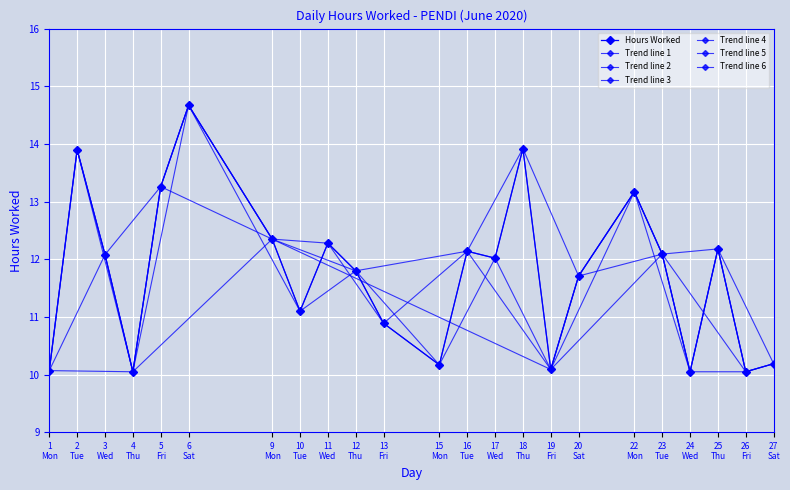

What is the difference between the maximum and minimum values?

4.6